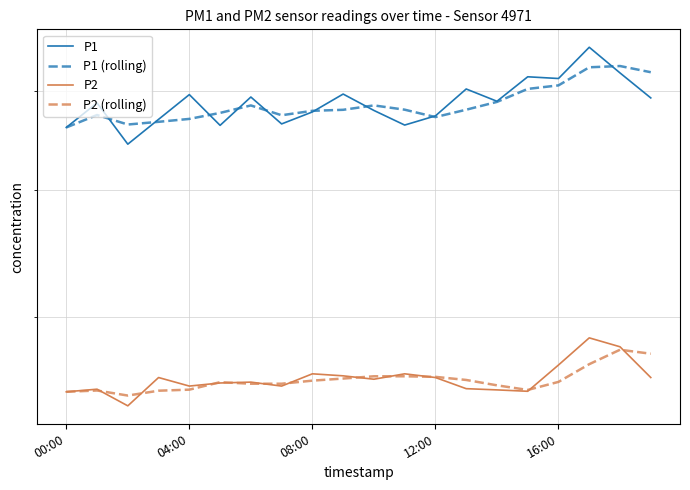

What is the minimum value for P1 (rolling)?

46.0